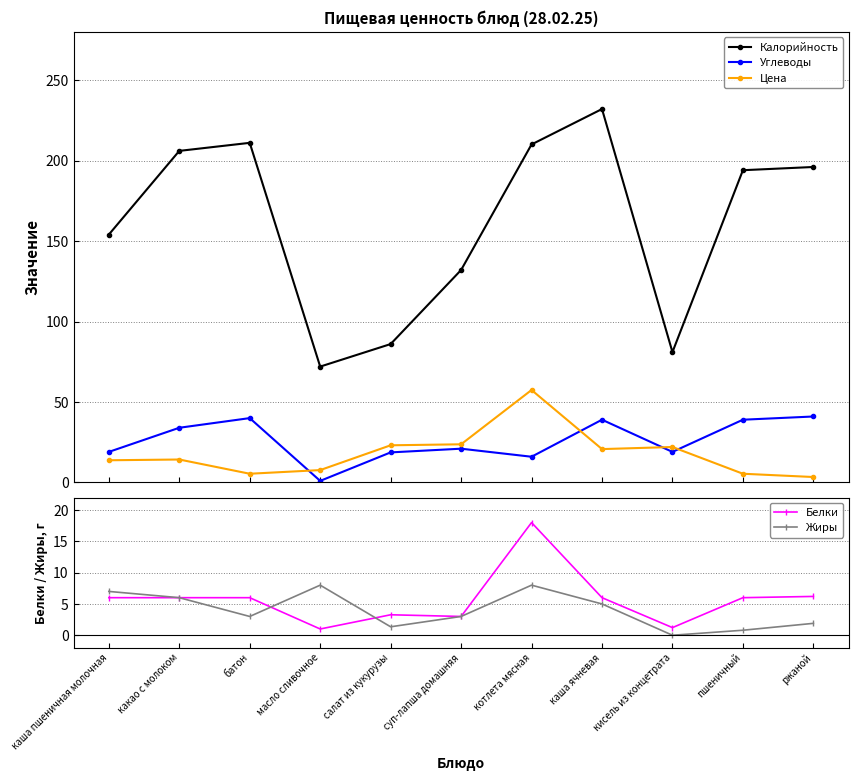

Is this an area chart (filled region under the line)?

No